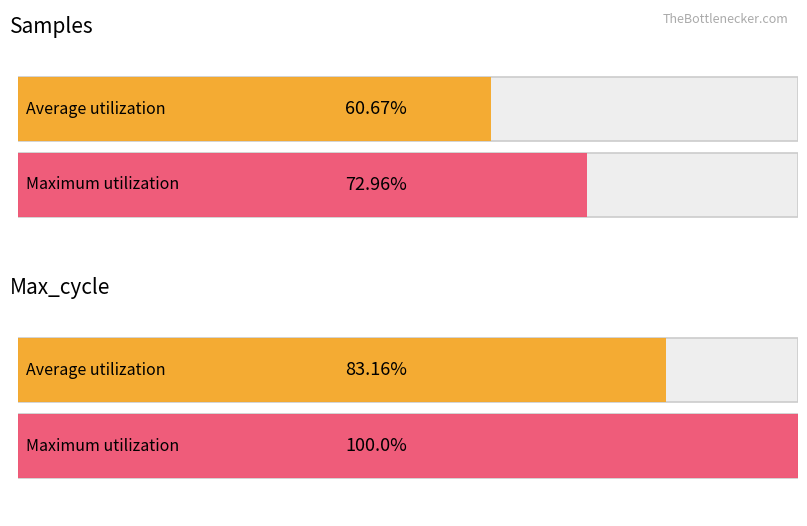

Between 16 and 19, which series saw the biggest shift?

Max_cycle